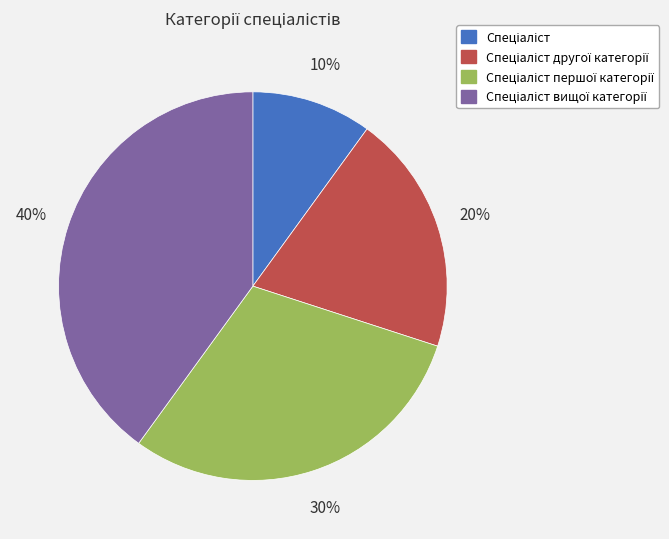

Does any single category account for the majority?

No